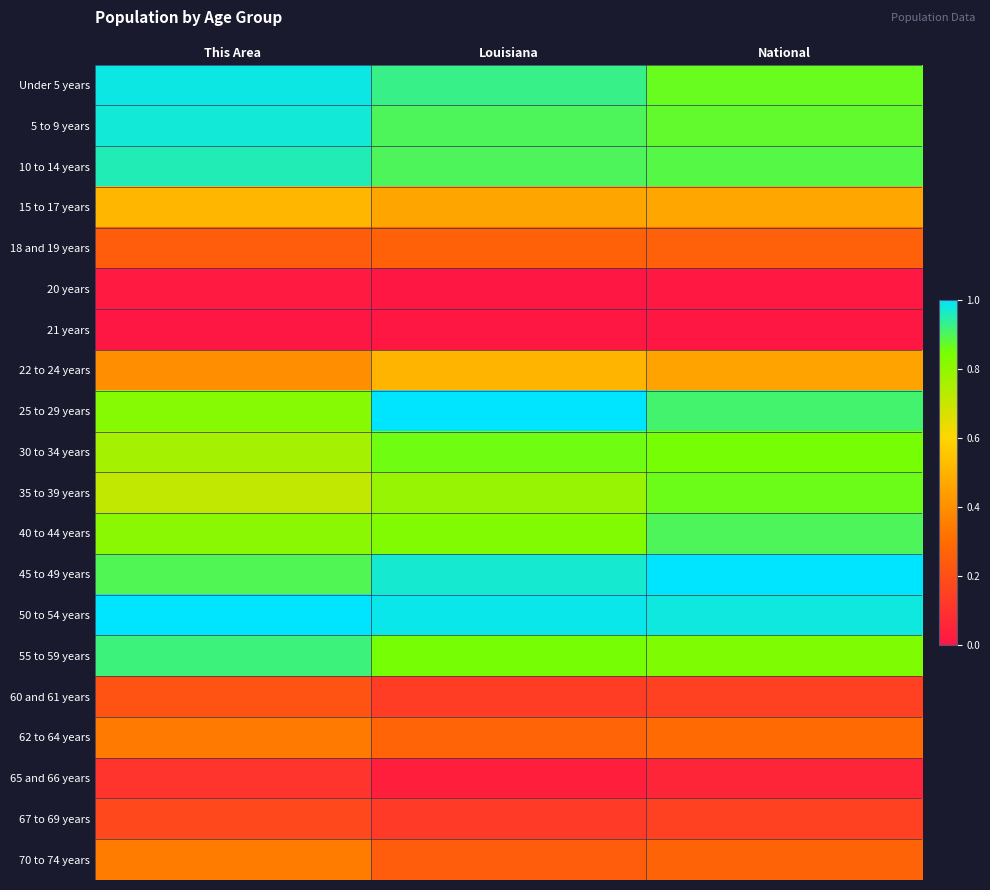

Between Louisiana and National, which series saw the biggest shift?

25 to 29 years